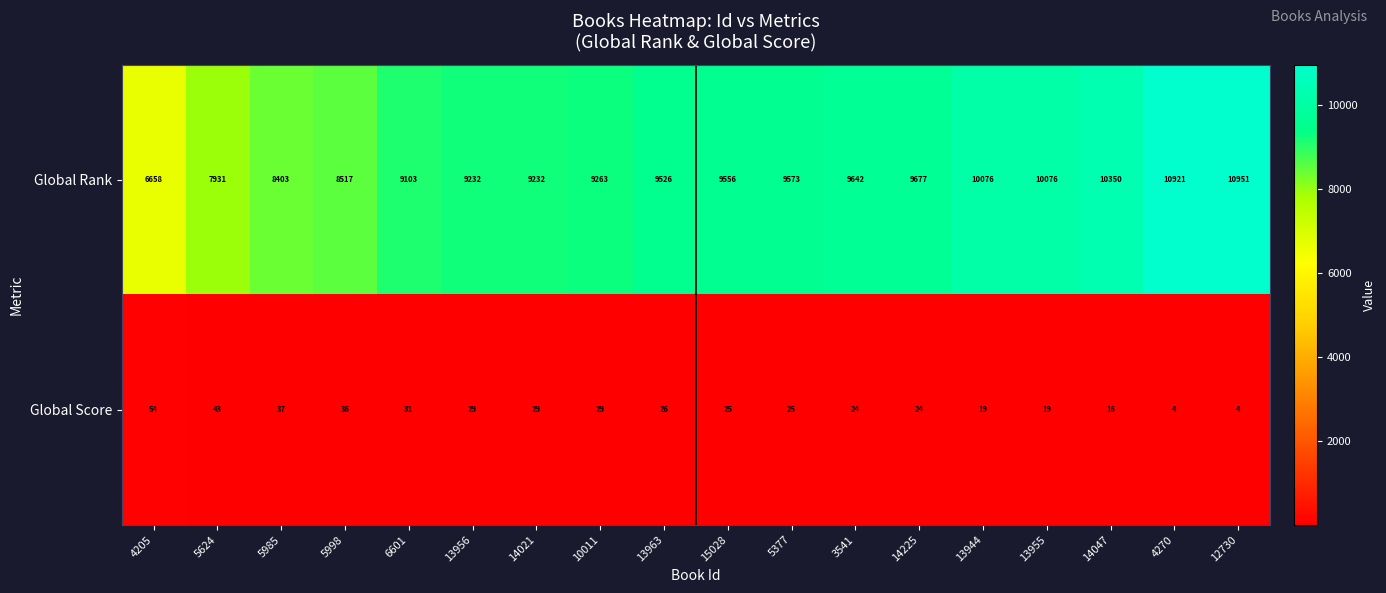

Read the Global Rank value at 10011.

9263